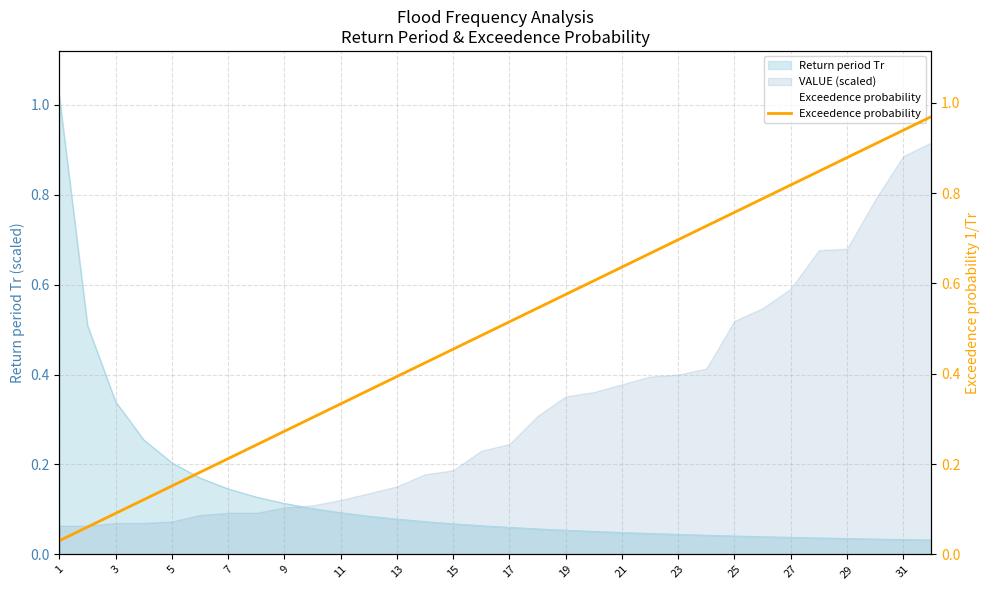

True or false: the data shows 0.5 at 17.

True